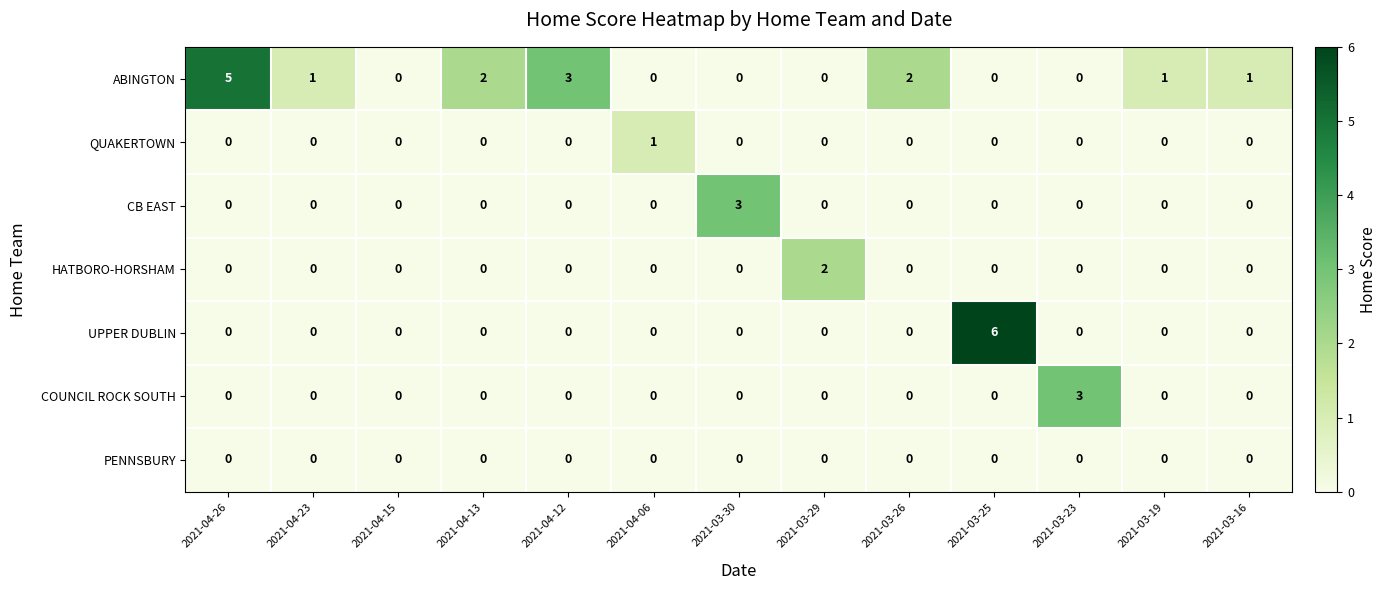

How many distinct data groups are displayed?

7